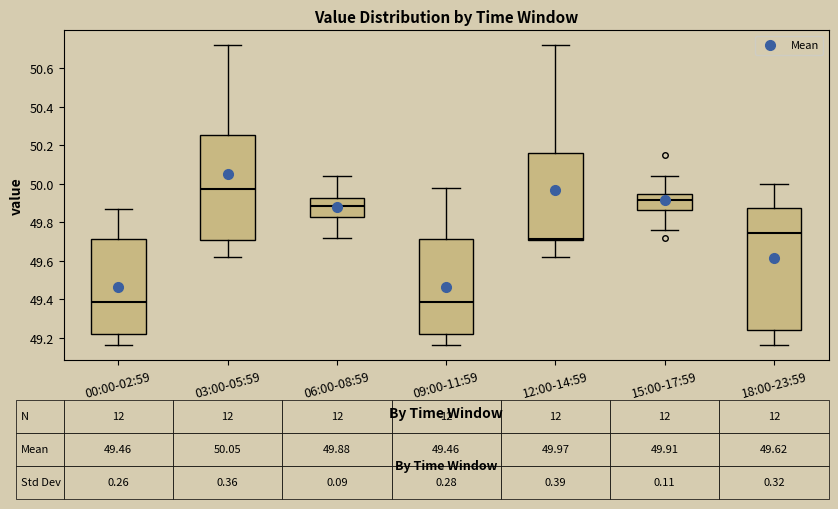

Comparing the boxes themselves (not the whiskers), which one is the tallest?

18:00-23:59